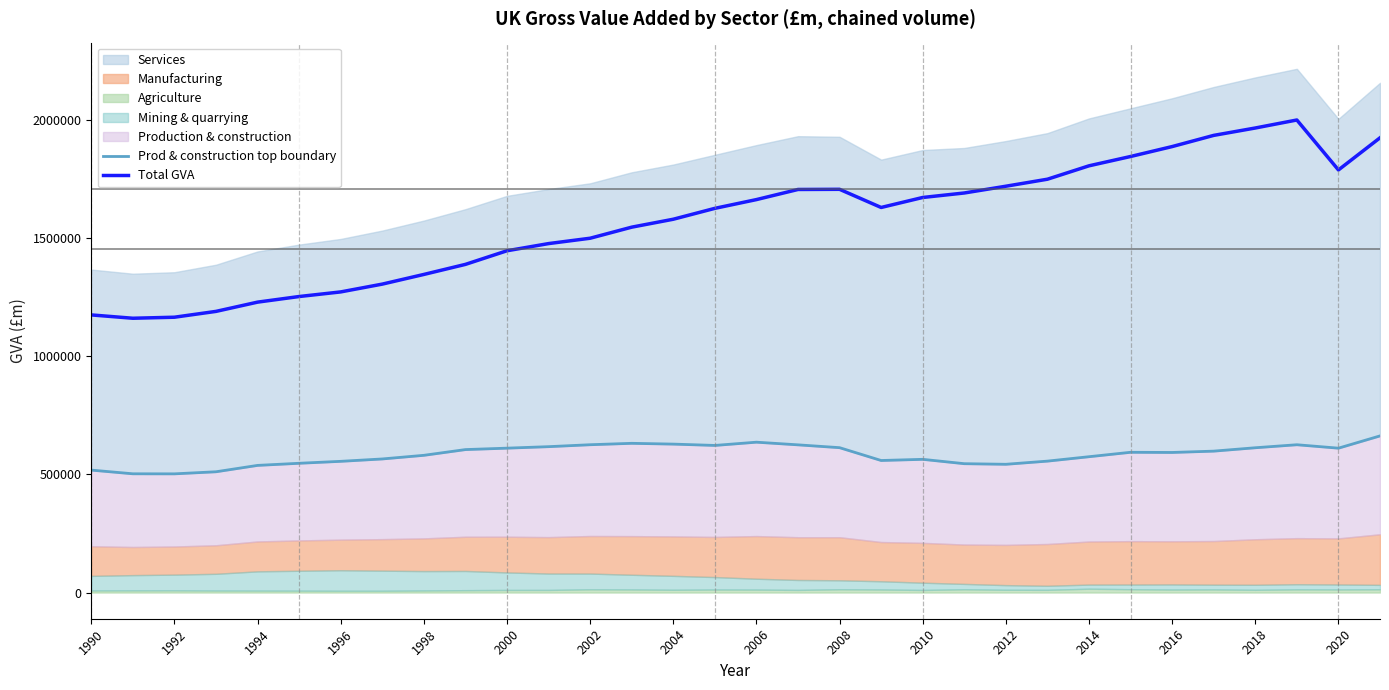

True or false: Total GVA and Prod & construction top boundary cross at least once.

False